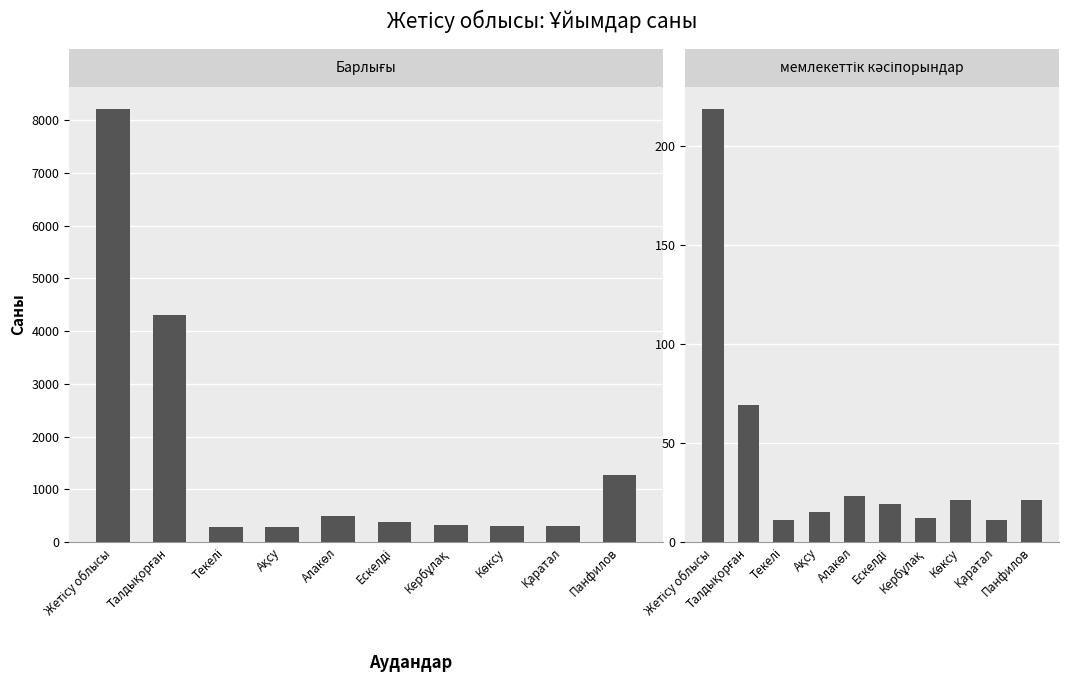

The мемлекеттік кәсіпорындар series shows 15 at Ақсу. True or false?

True